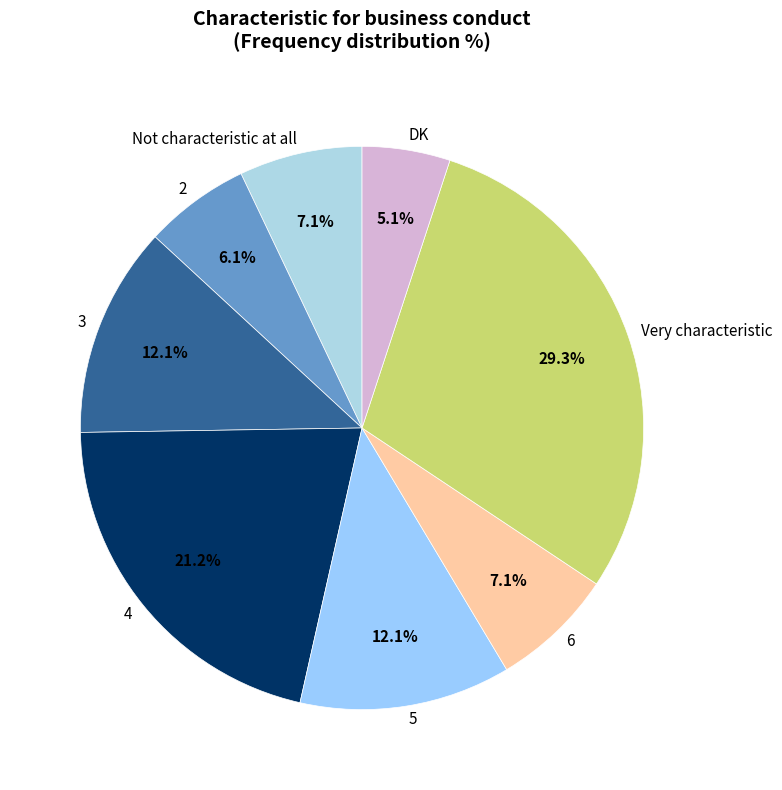

Does 2 account for over 50% of the chart?

No